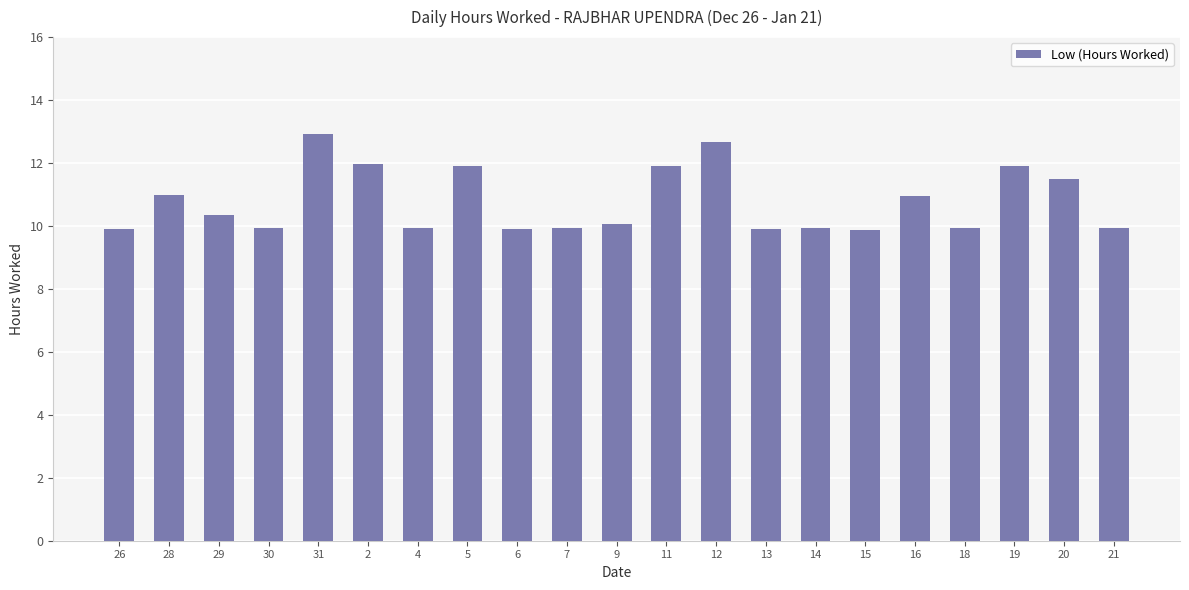

What is the difference between the second highest and minimum values?

2.8